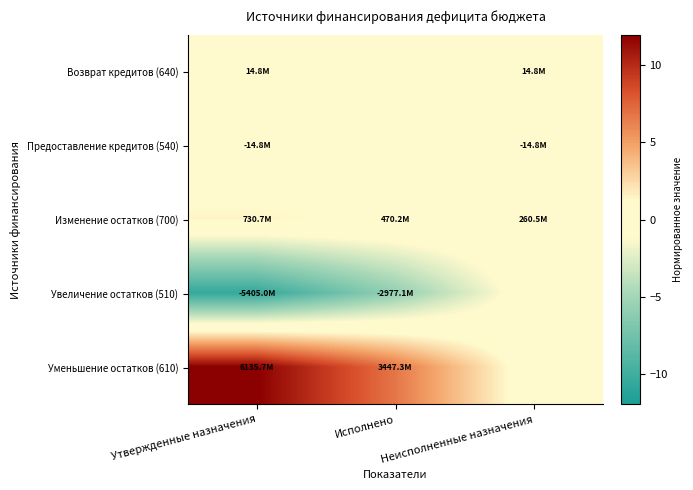

At how many categories does at least one series exceed 10?

1